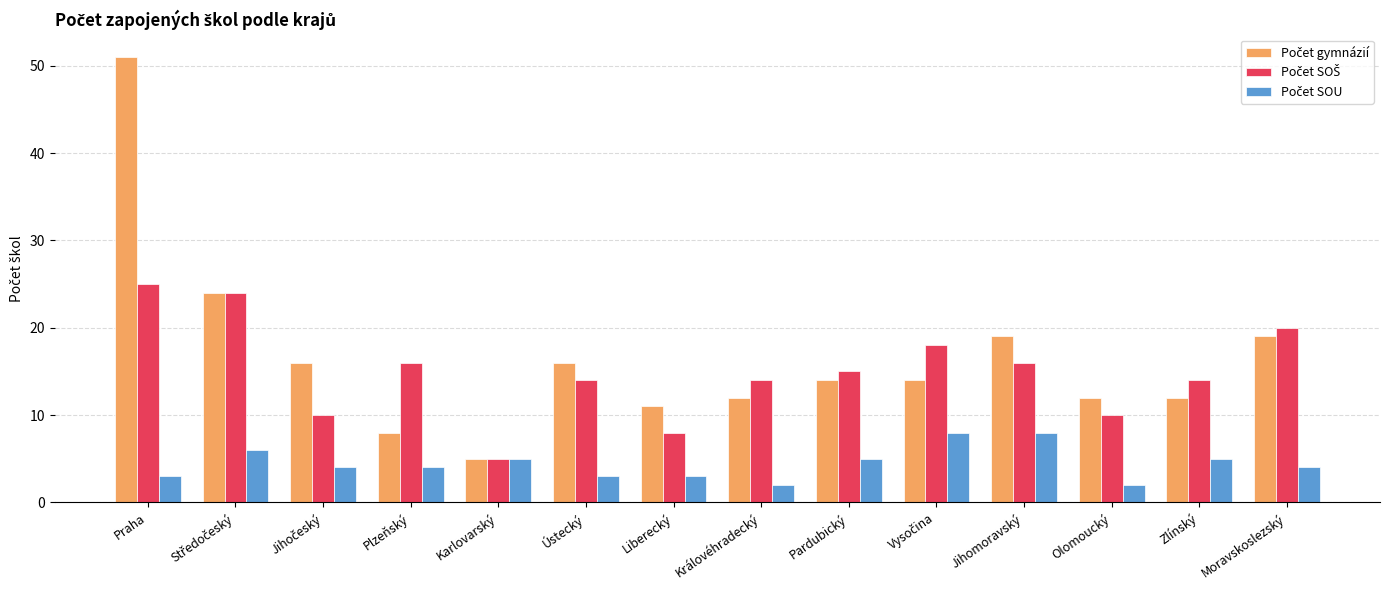

What is the maximum value shown in the chart?

51